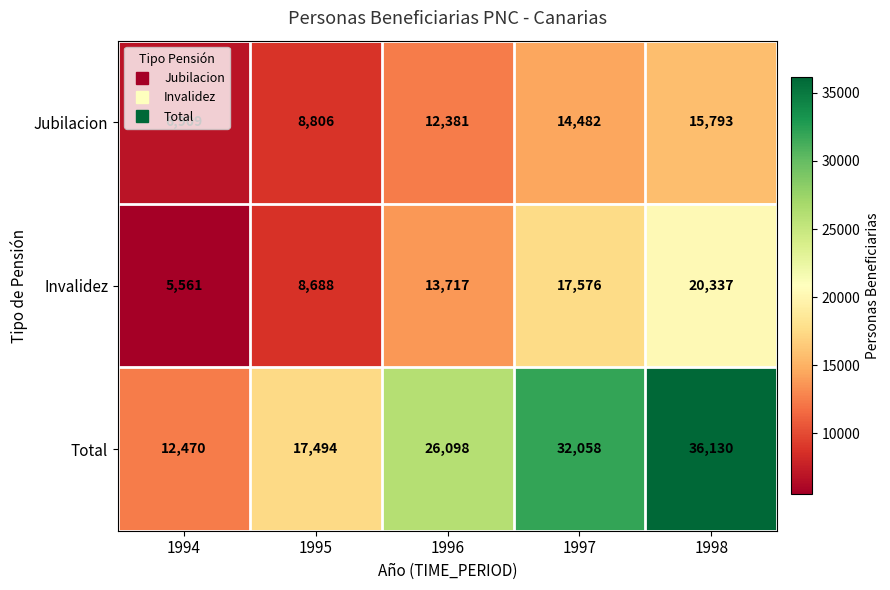

Which series has the largest range (max minus min)?

Total